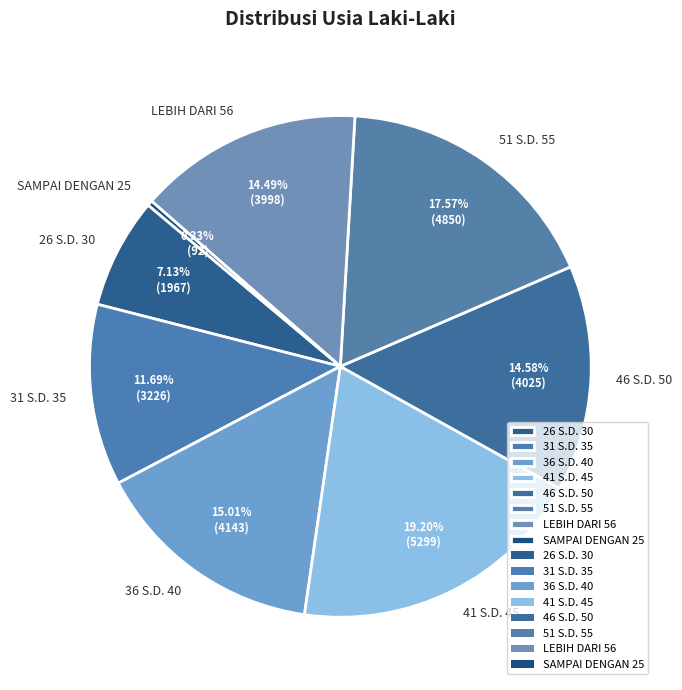

Approximately how many times larger is the value at LEBIH DARI 56 compared to 31 S.D. 35?

1.2